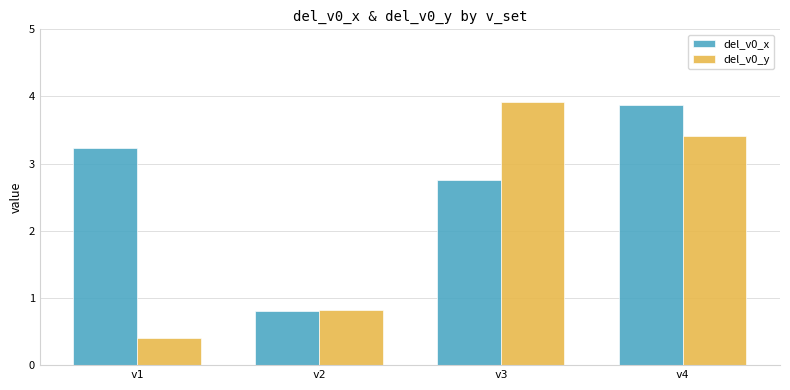

List the labels in order of del_v0_y value, largest first.

v3, v4, v2, v1